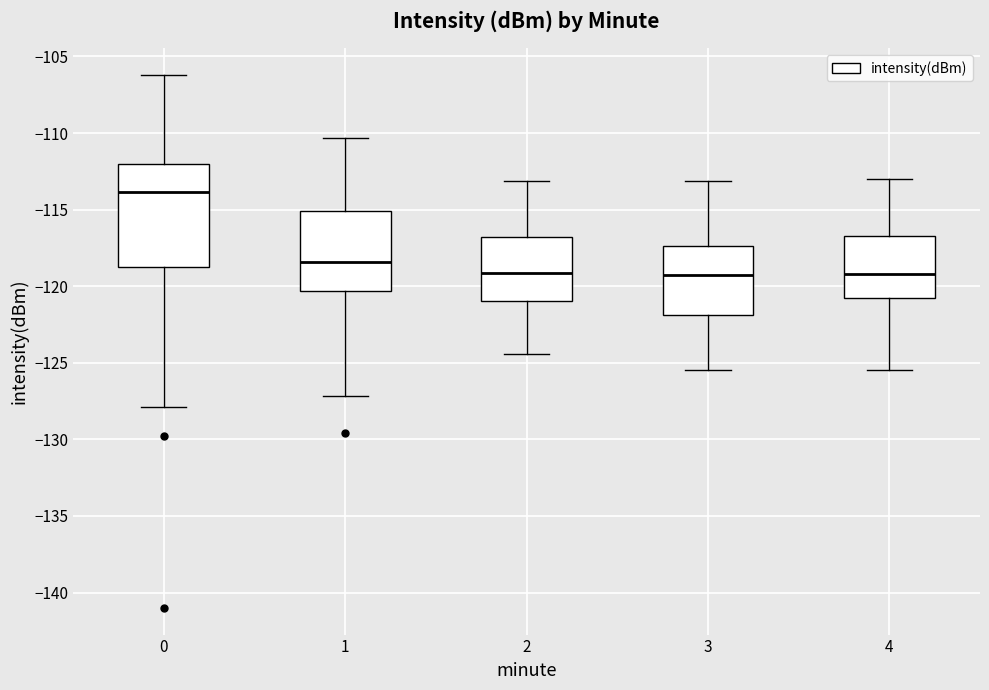

Comparing the boxes themselves (not the whiskers), which one is the tallest?

0